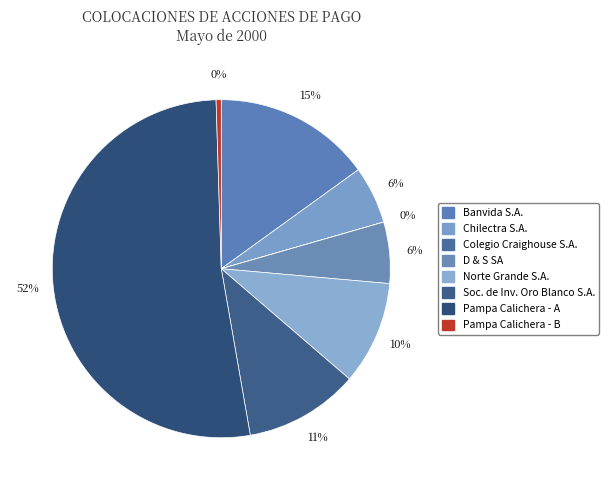

Count the number of slices in the pie.

8